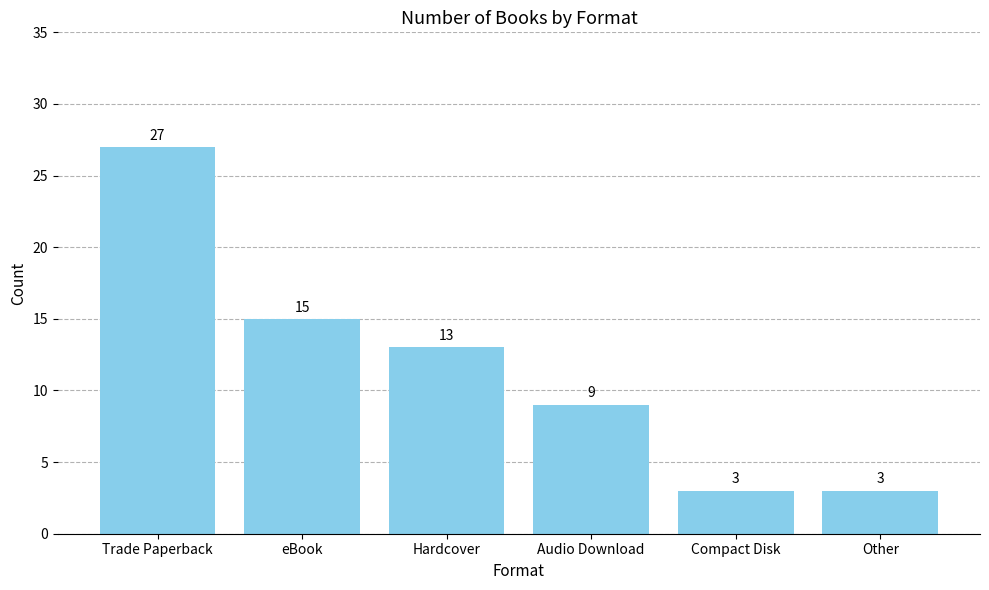

What is the sum of the values at Trade Paperback and Compact Disk?

30